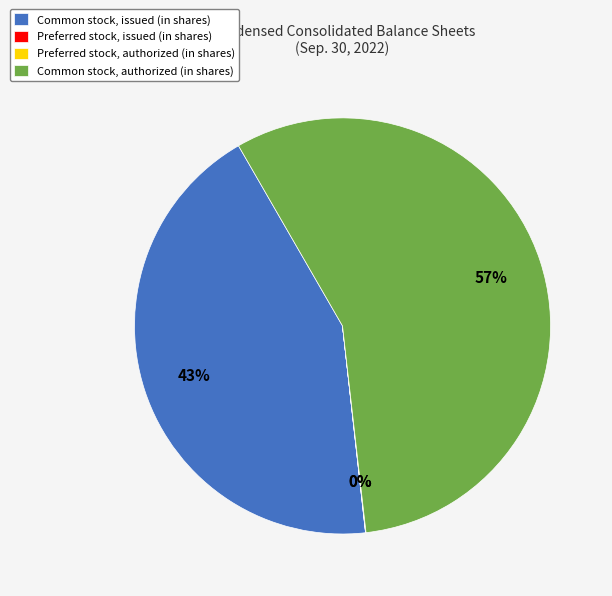

Which category accounts for the majority?

Common stock, authorized (in shares)